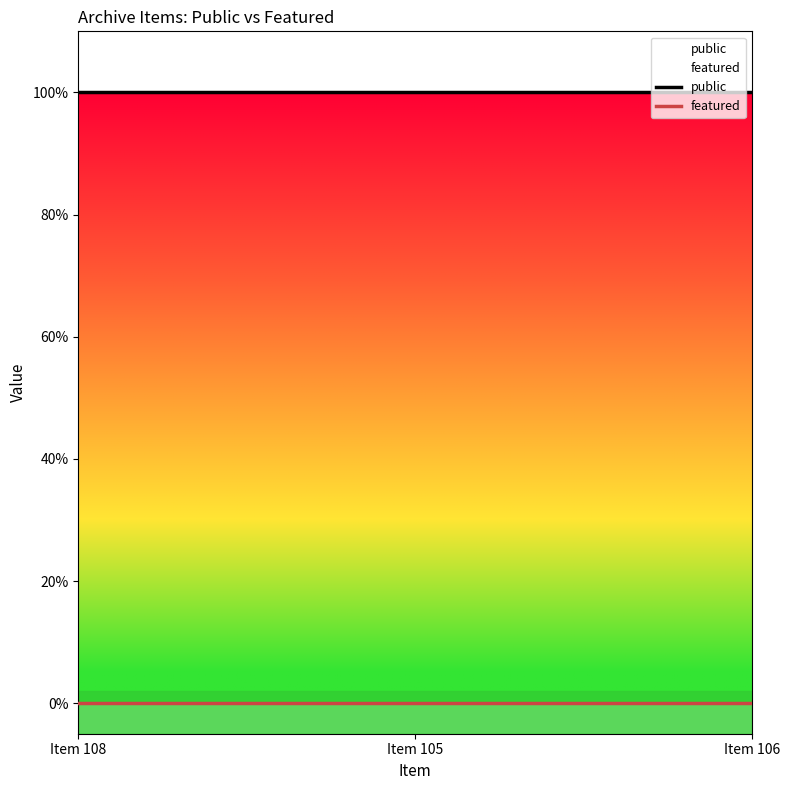

The value of public at Item 108 is 1. True or false?

True